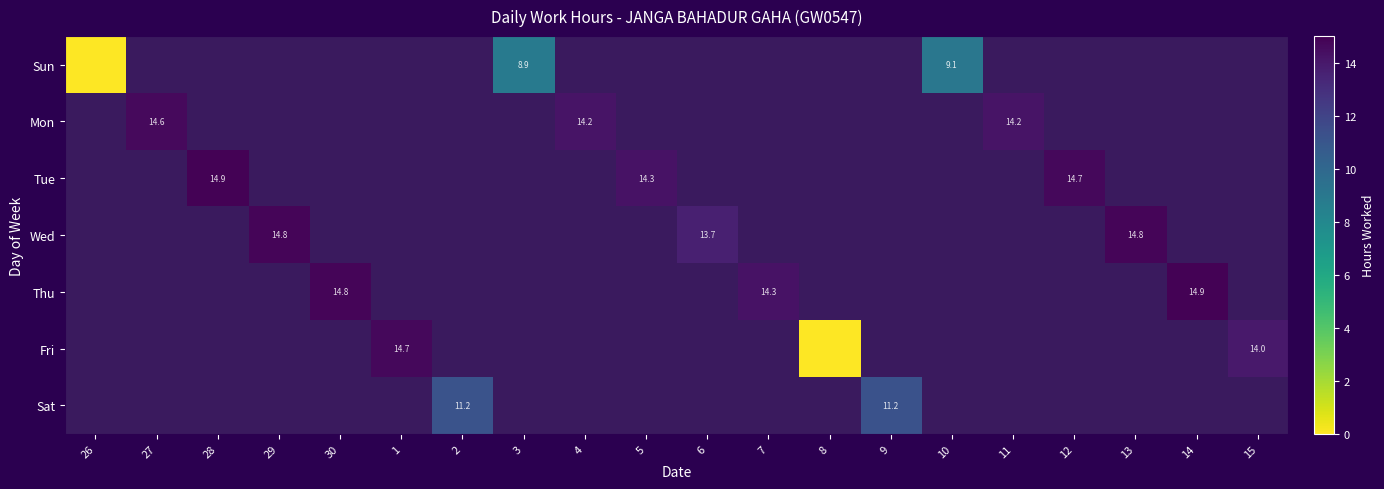

At 9, list the series in order from smallest to largest.

Sun, Mon, Tue, Wed, Thu, Fri, Sat